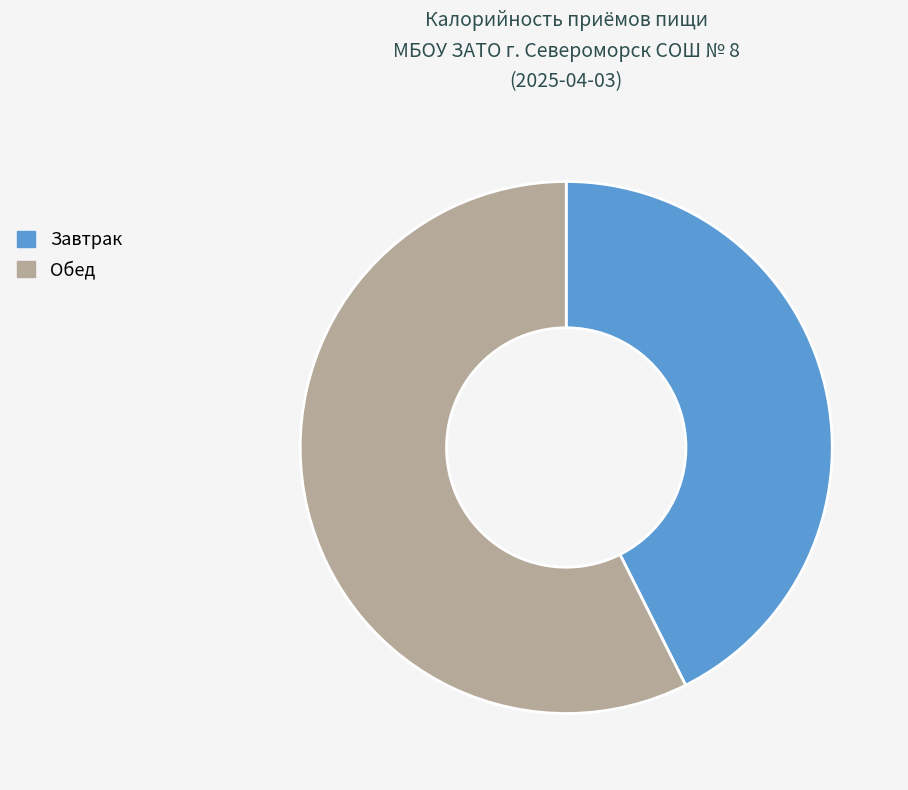

Is the sum of Завтрак and Обед greater than half?

Yes